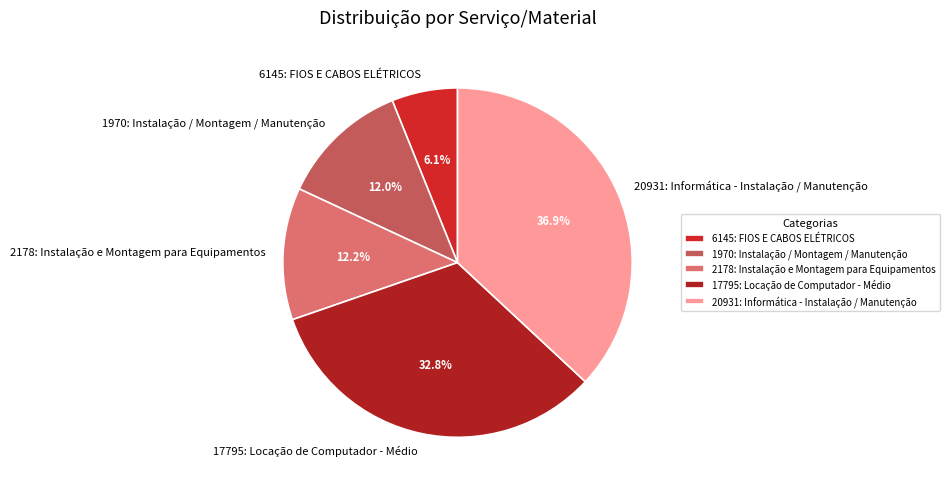

Is 17795: Locação de Computador - Médio the majority of the pie?

No